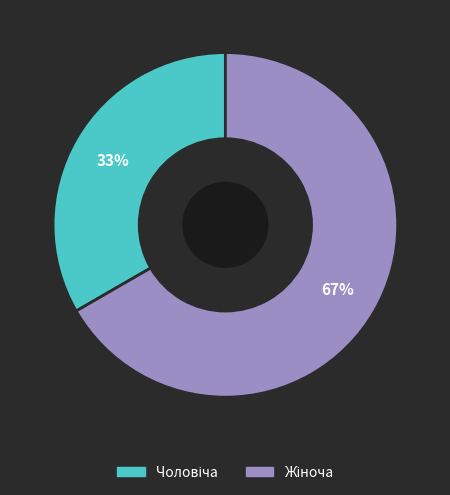

To the nearest percent, what is the average slice percentage?

50%